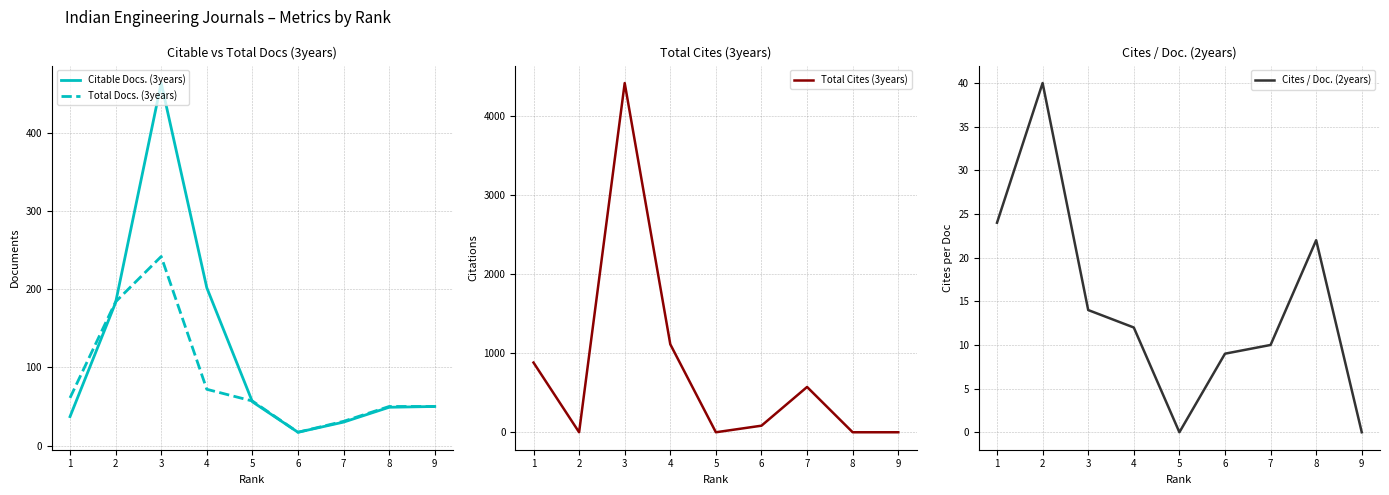

What are all the series names shown in the legend?

Citable Docs. (3years), Total Docs. (3years), Total Cites (3years), Cites / Doc. (2years)